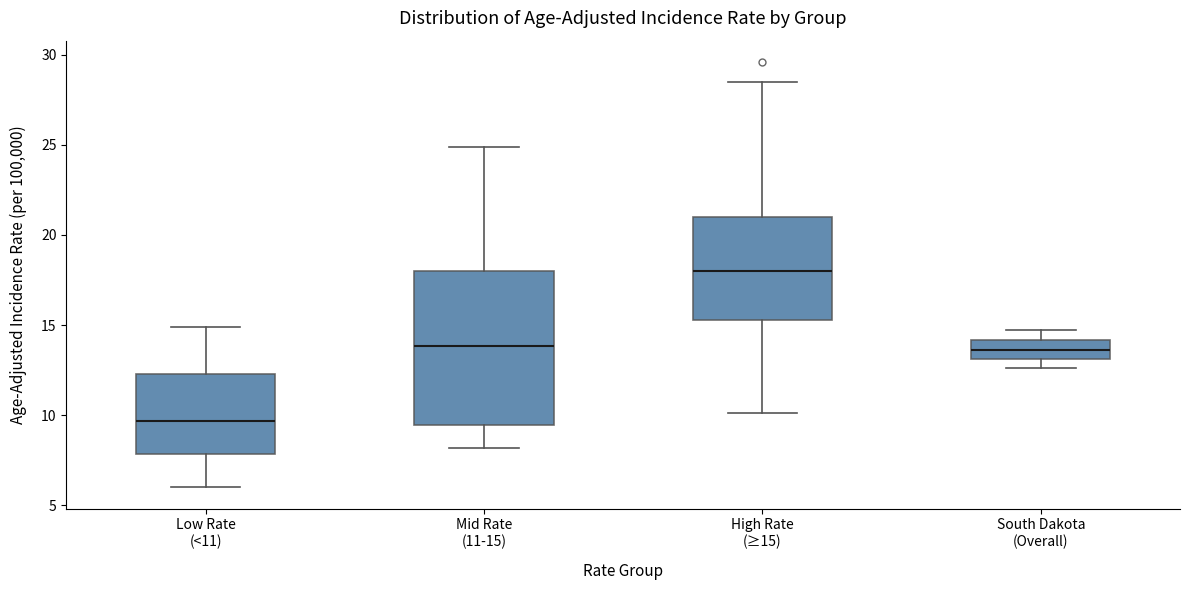

Which box is the tallest, from its lower edge to its upper edge?

Mid Rate (11-15)